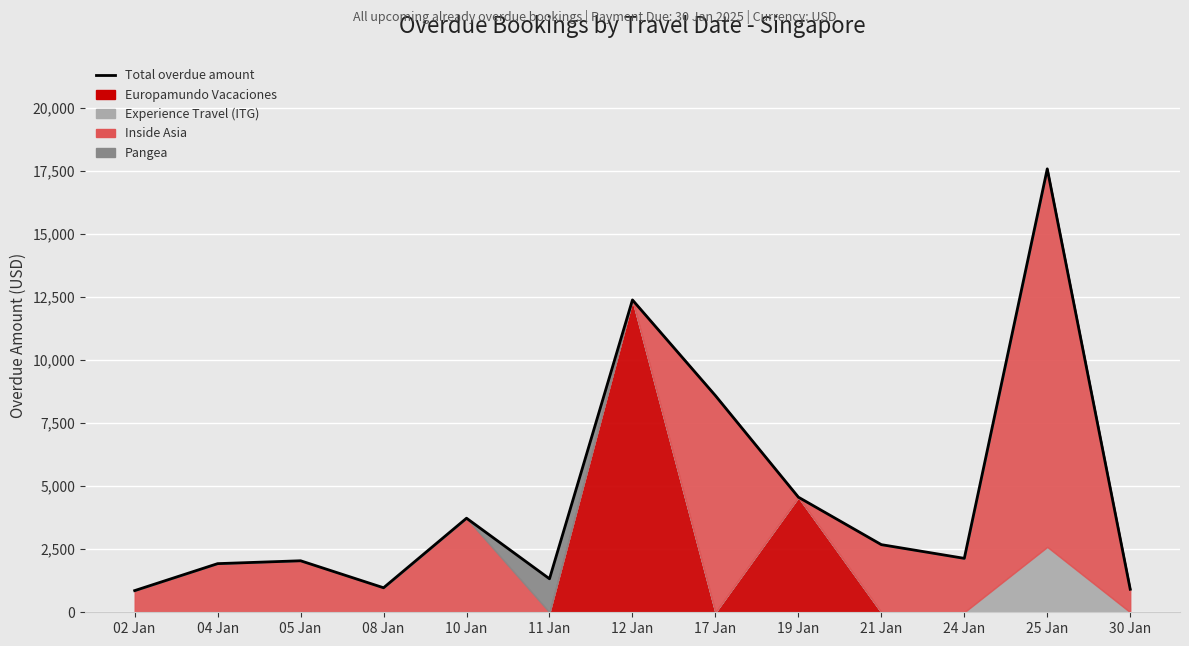

At which category does the data reach its first local peak?

05 Jan